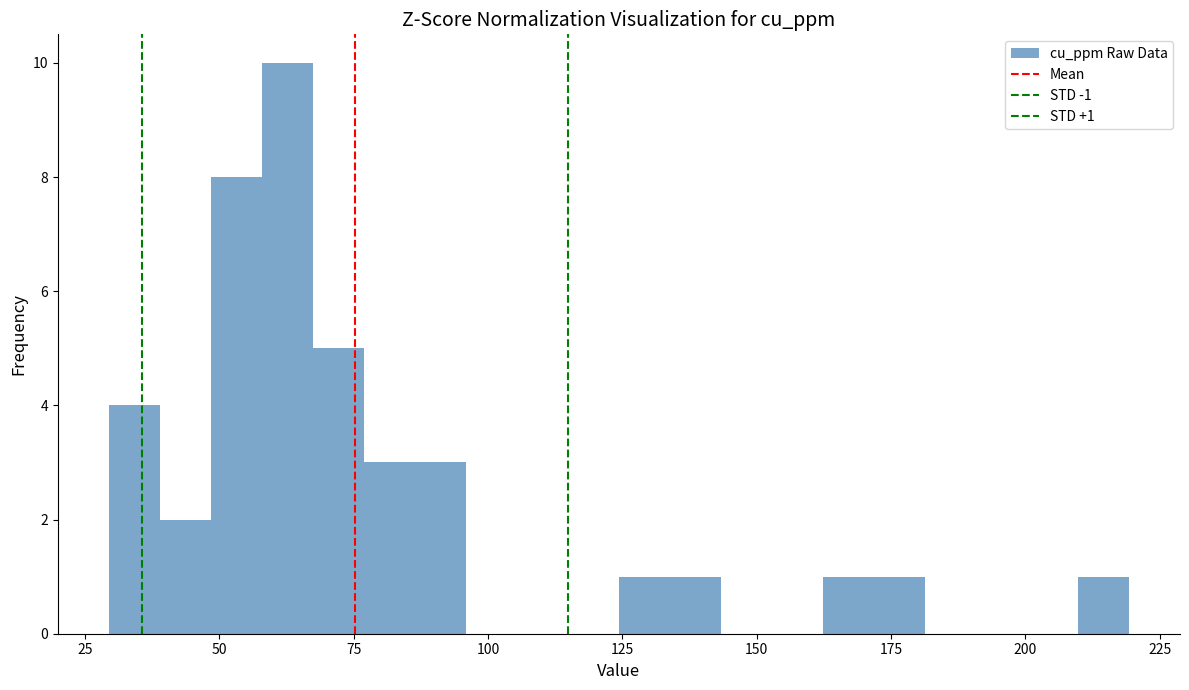

Read against the x-axis, roughly where is the centre of the tallest bar?

65